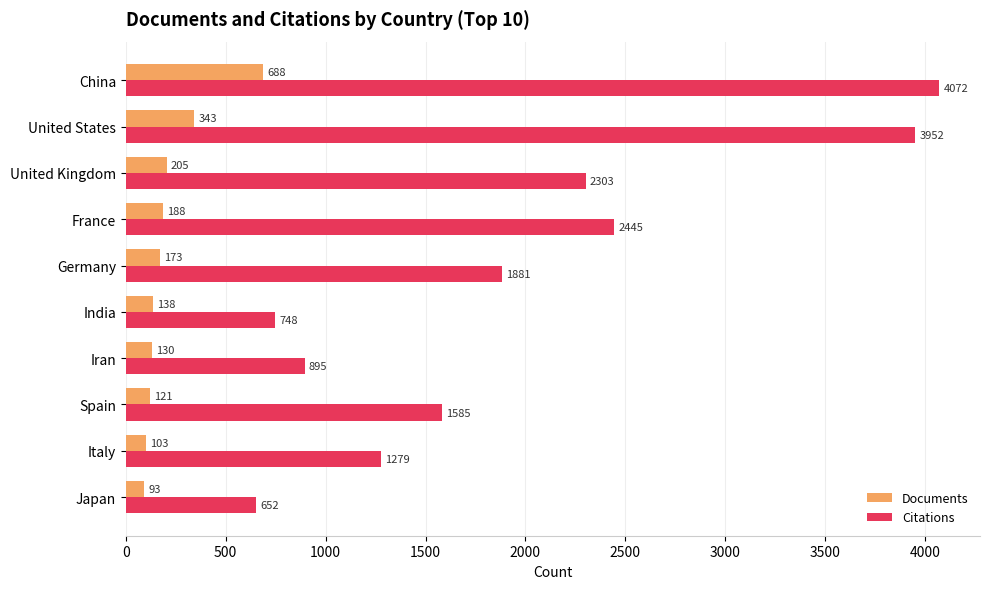

Where is Documents nearest to the value 390?

United States